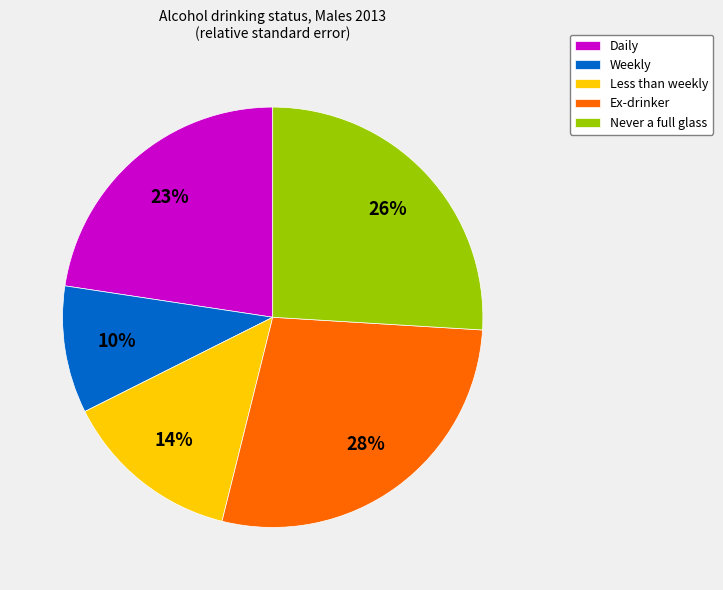

To the nearest percent, what portion does Ex-drinker represent?

28%